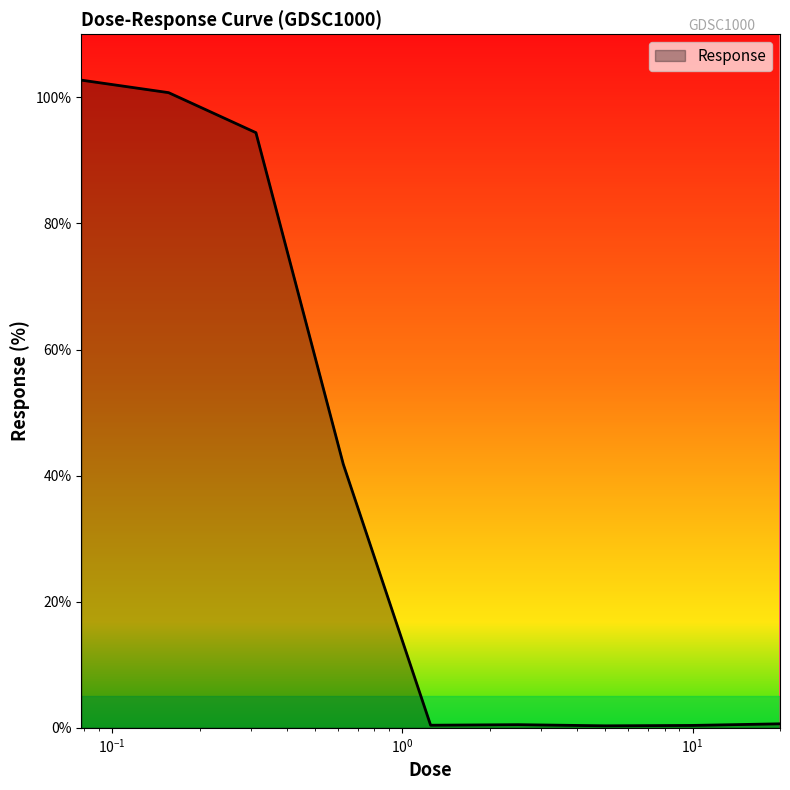

What is the greatest value displayed?

102.7